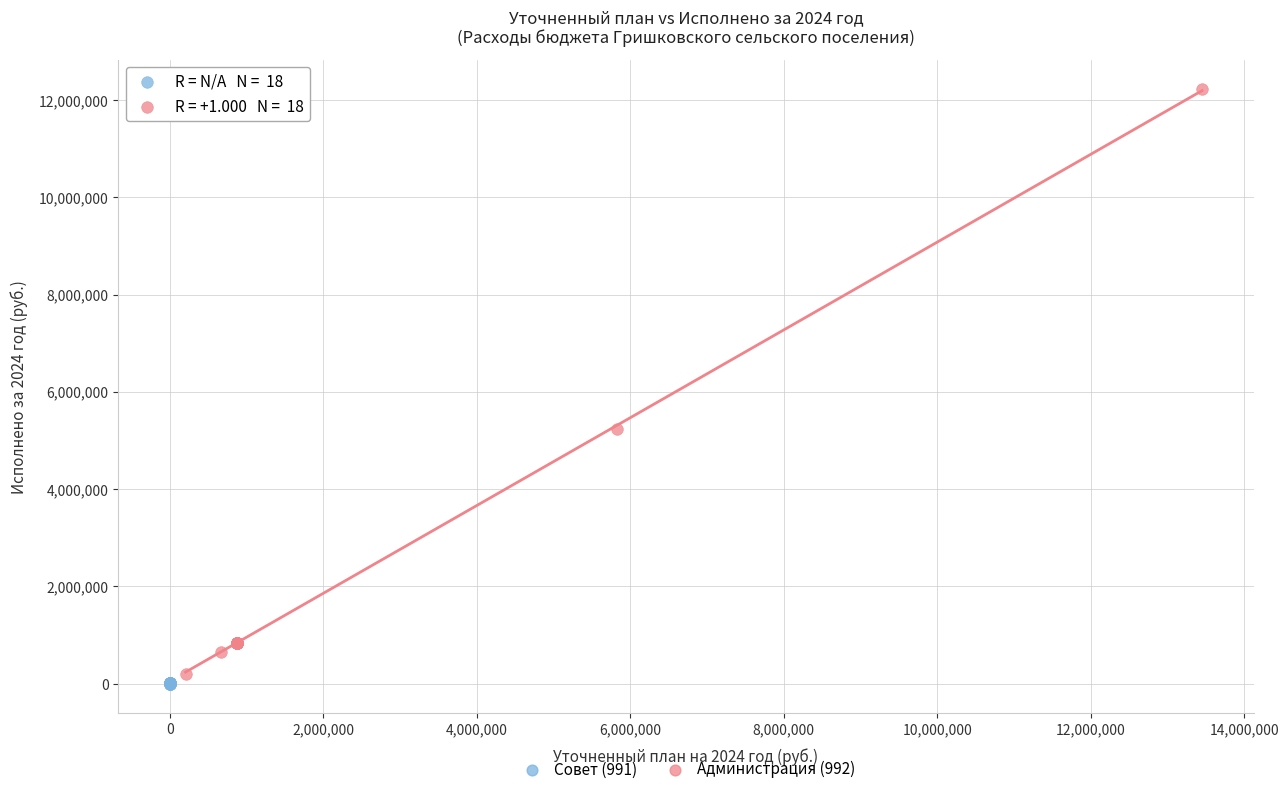

Which series contains the highest Y value?

Администрация (992)